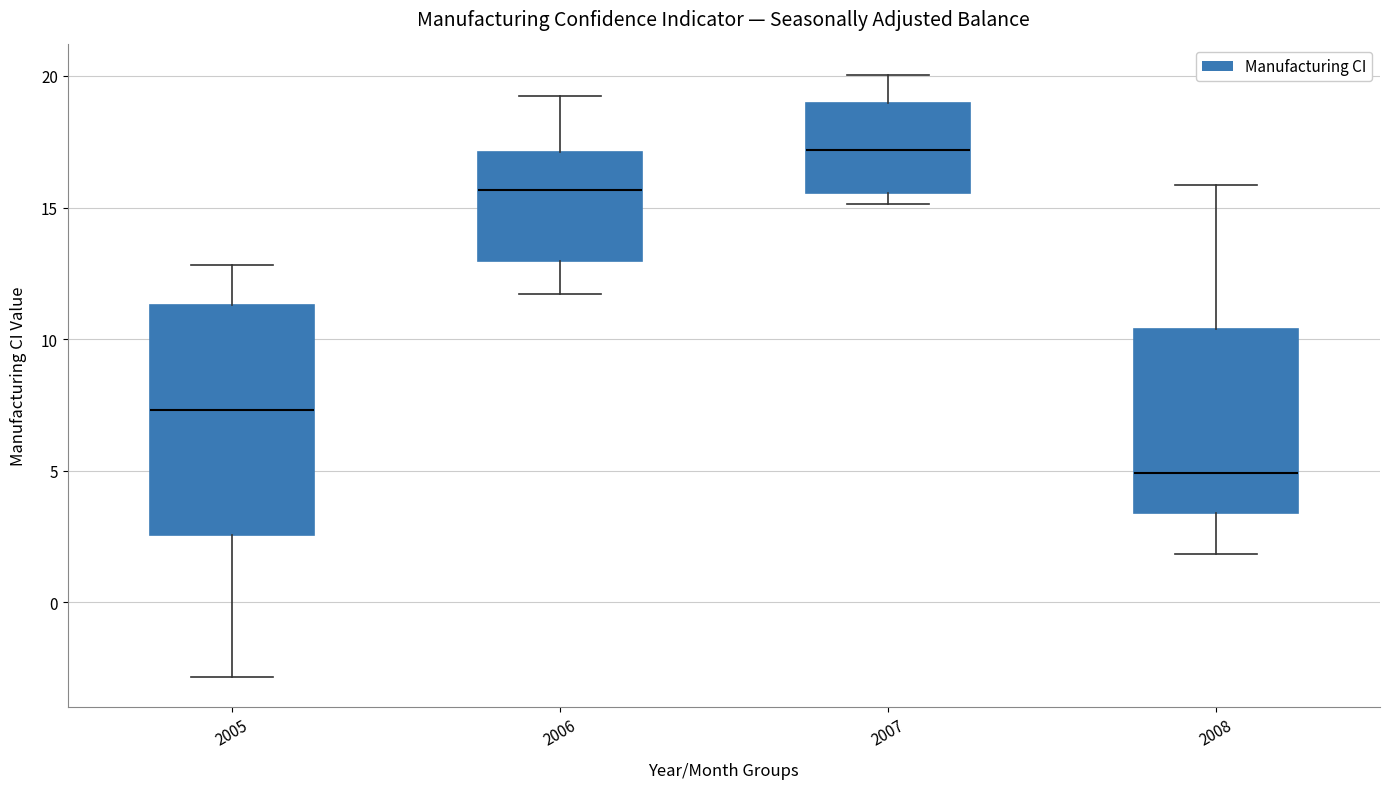

Which box's median line is the lowest?

2008